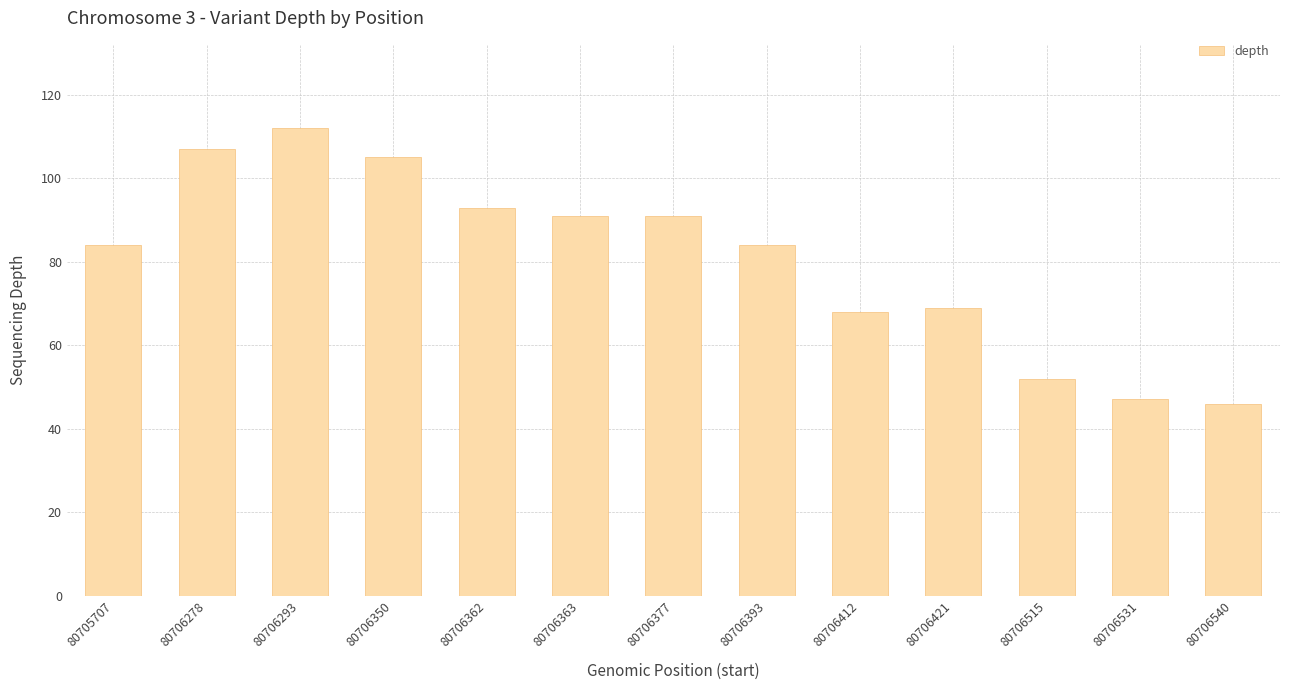

Which has a higher value, 80706515 or 80706377?

80706377